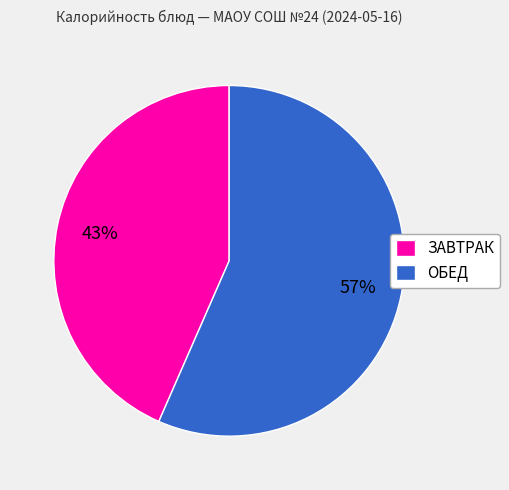

To the nearest percent, what percentage of the pie is ЗАВТРАК?

43%